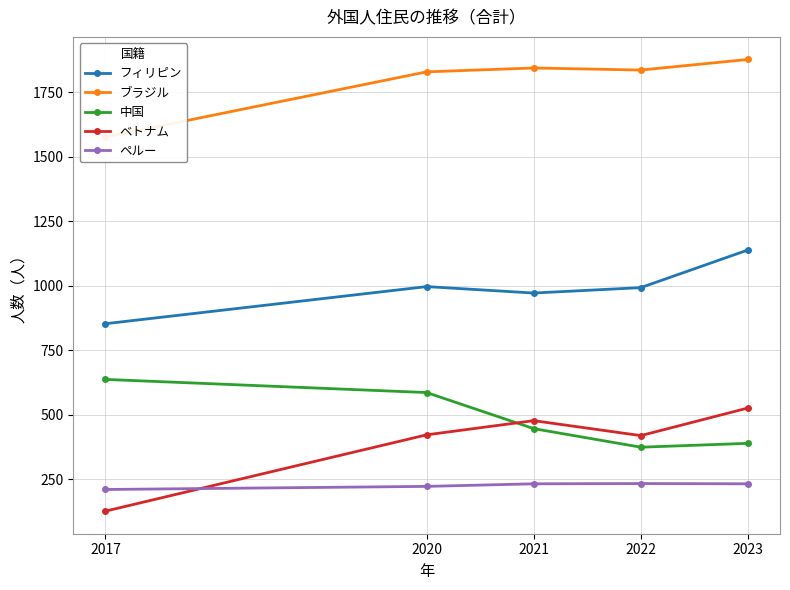

How many interior local peaks does the ブラジル series have?

1